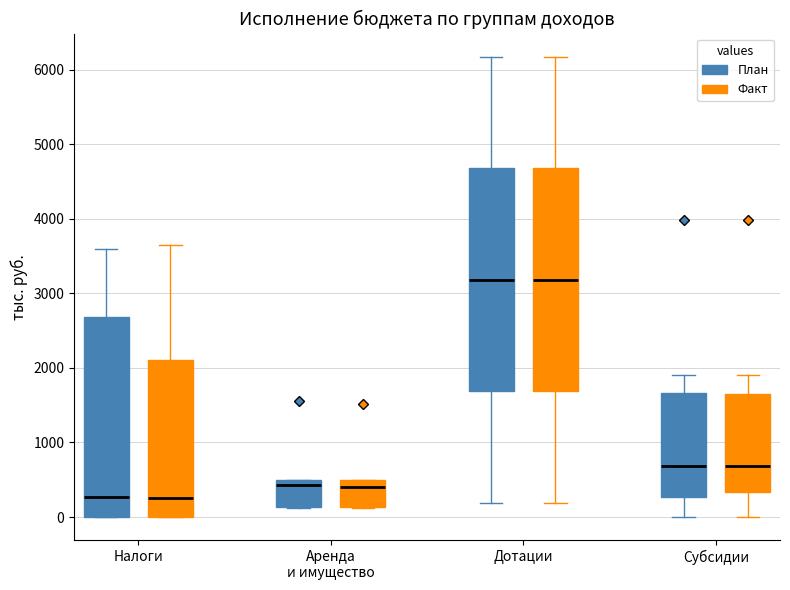

Where does the upper whisker of the box for Дотации (План) end on the y-axis? The values are not printed on the chart, so give them approximately, as read against the axis.

6200